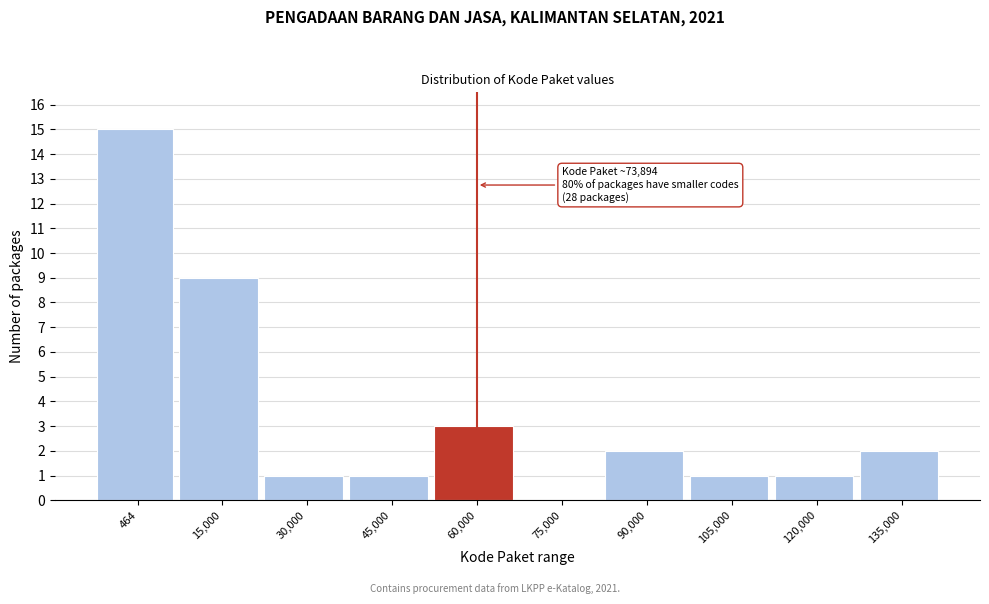

Reading left to right, list all the values displayed in this chart.

464=15	15,000=9	30,000=1	45,000=1	60,000=3	75,000=0	90,000=2	105,000=1	120,000=1	135,000=2